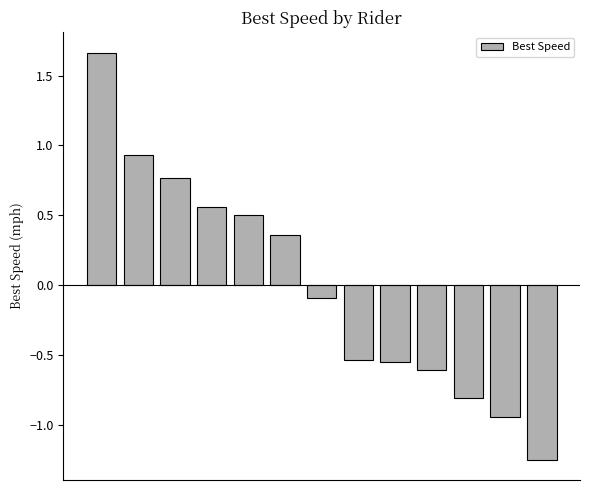

What is the difference between the second highest and second lowest values?

1.9